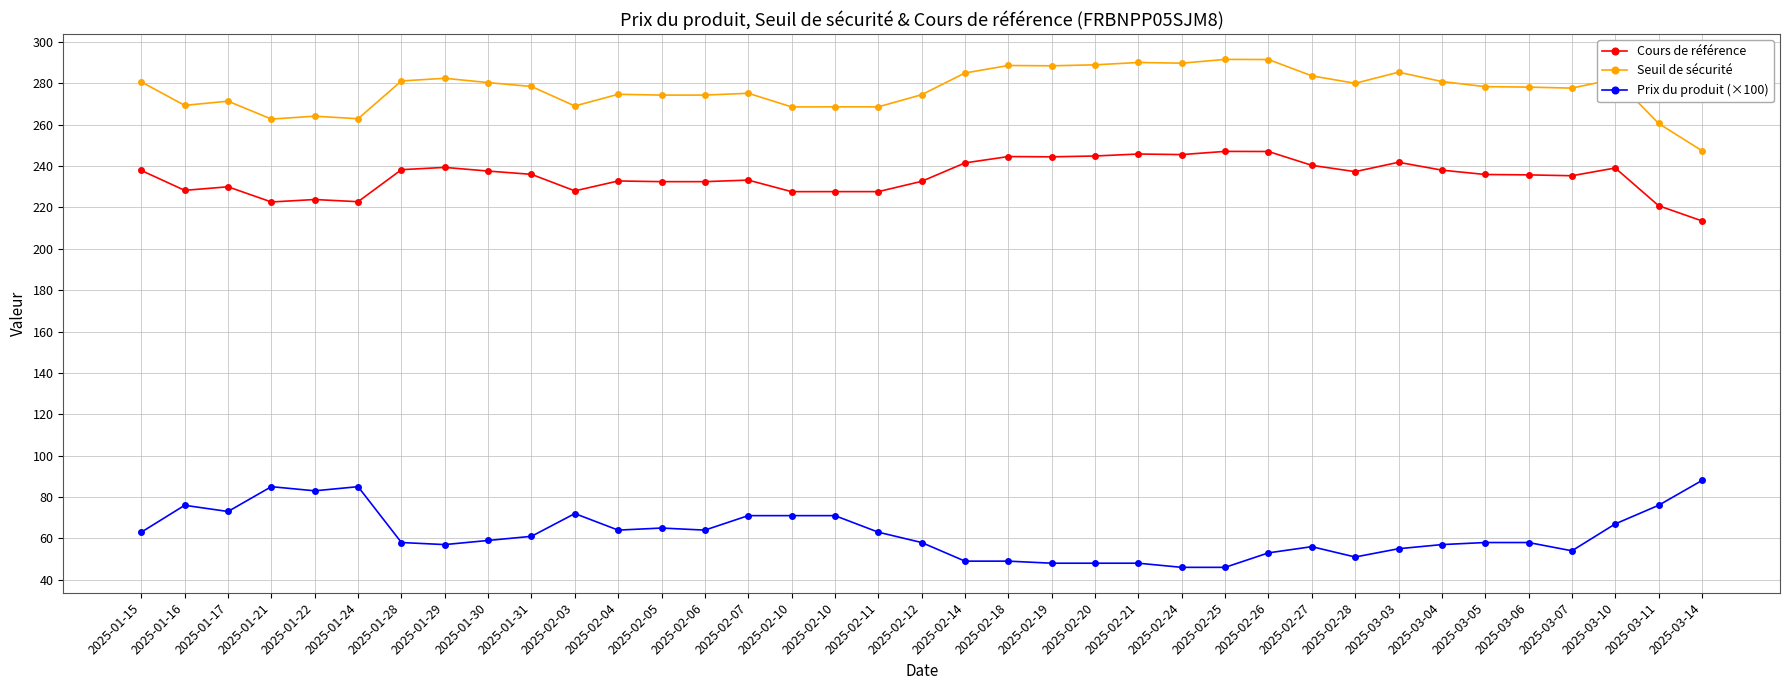

At which category is the sum across all series the highest?

2025-02-26